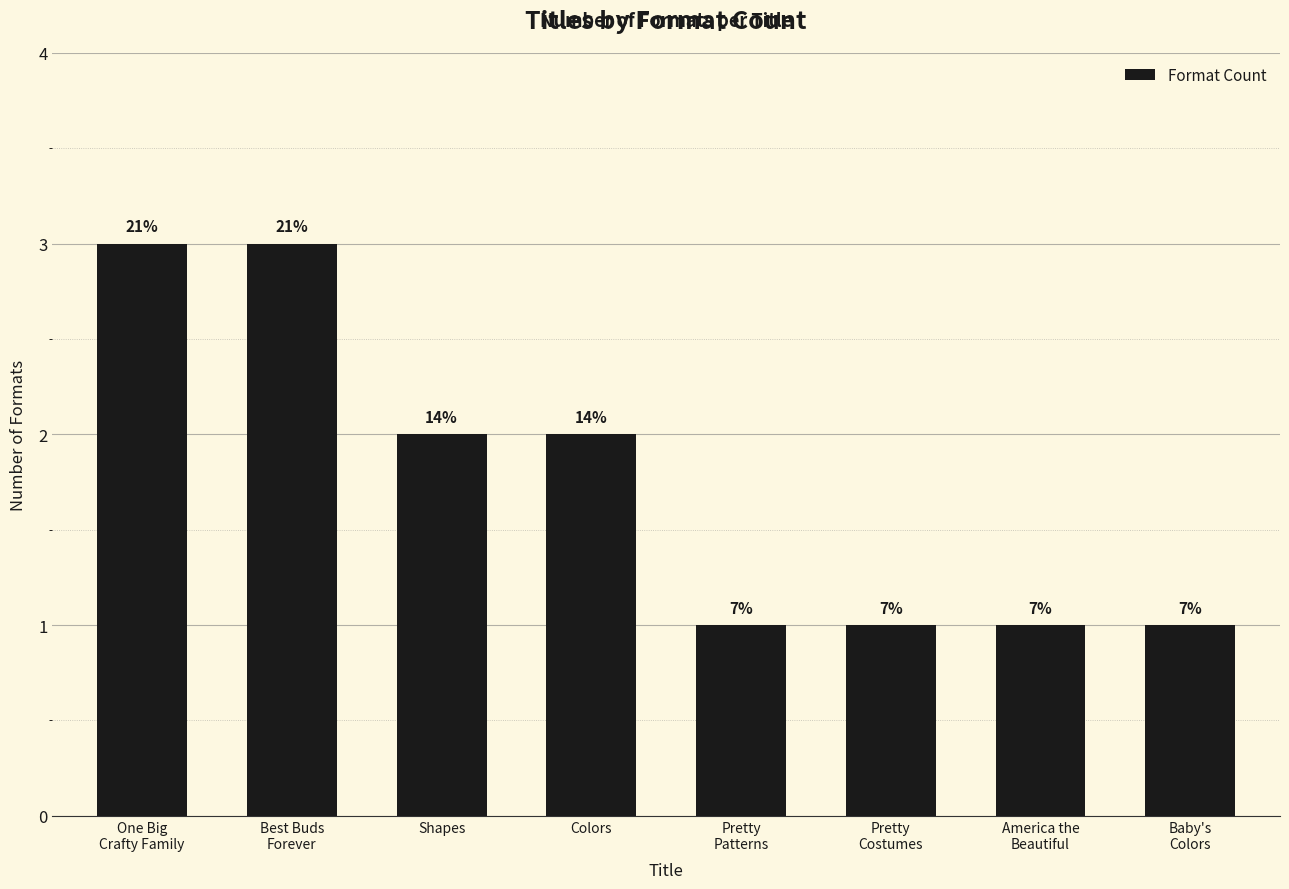

Does the chart contain any negative values?

No